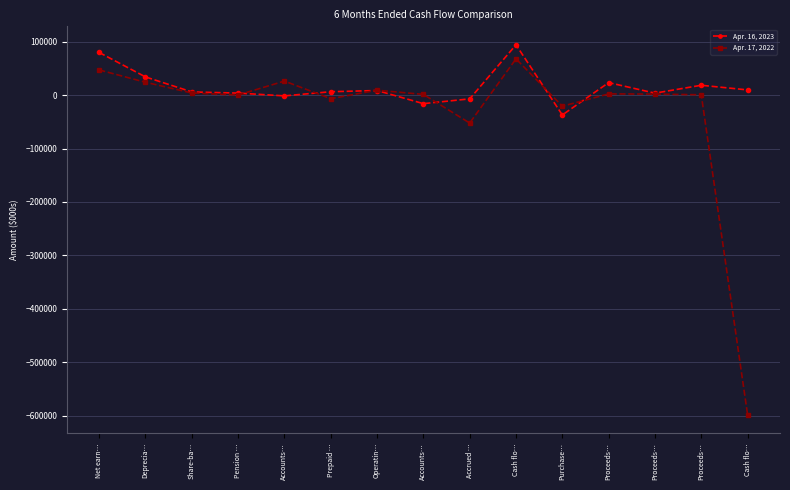

What is the label of the 8th point from the left?

Accounts…